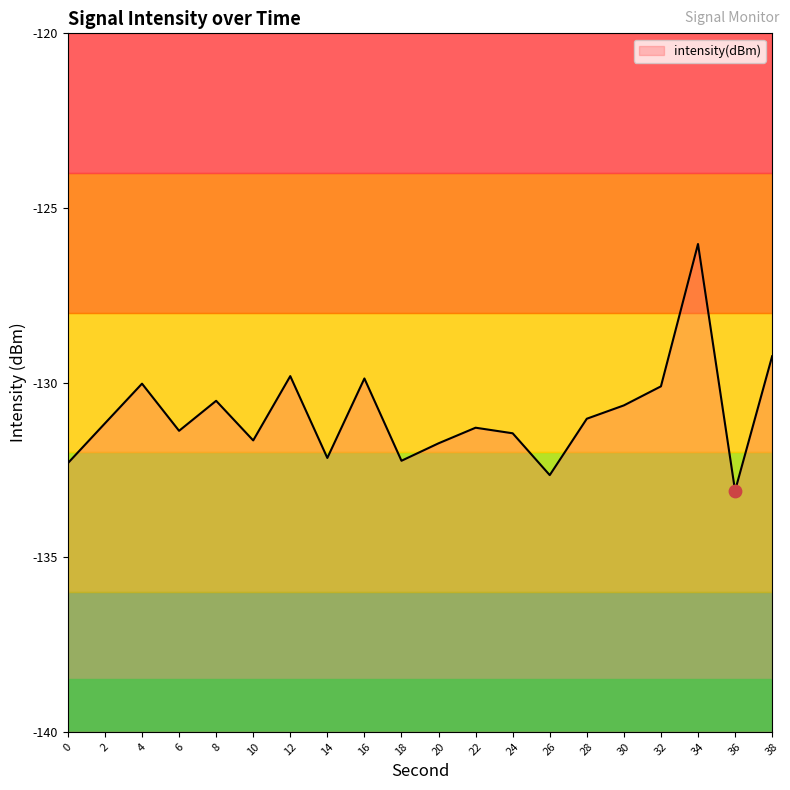

What is the change in value from 18 to 32?

+2.1